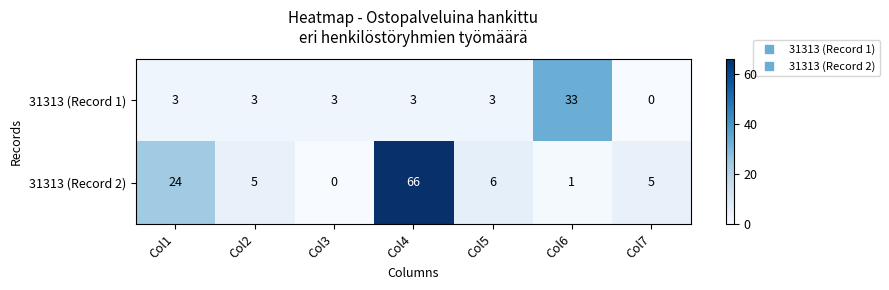

What is the total value across all series at Col5?

9